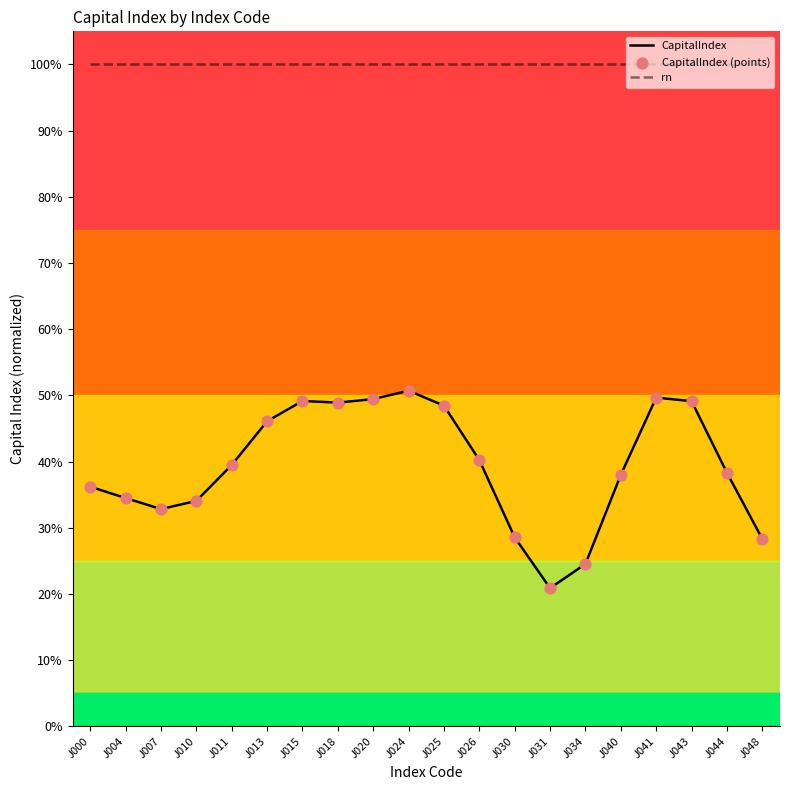

Is this an area chart (filled region under the line)?

No